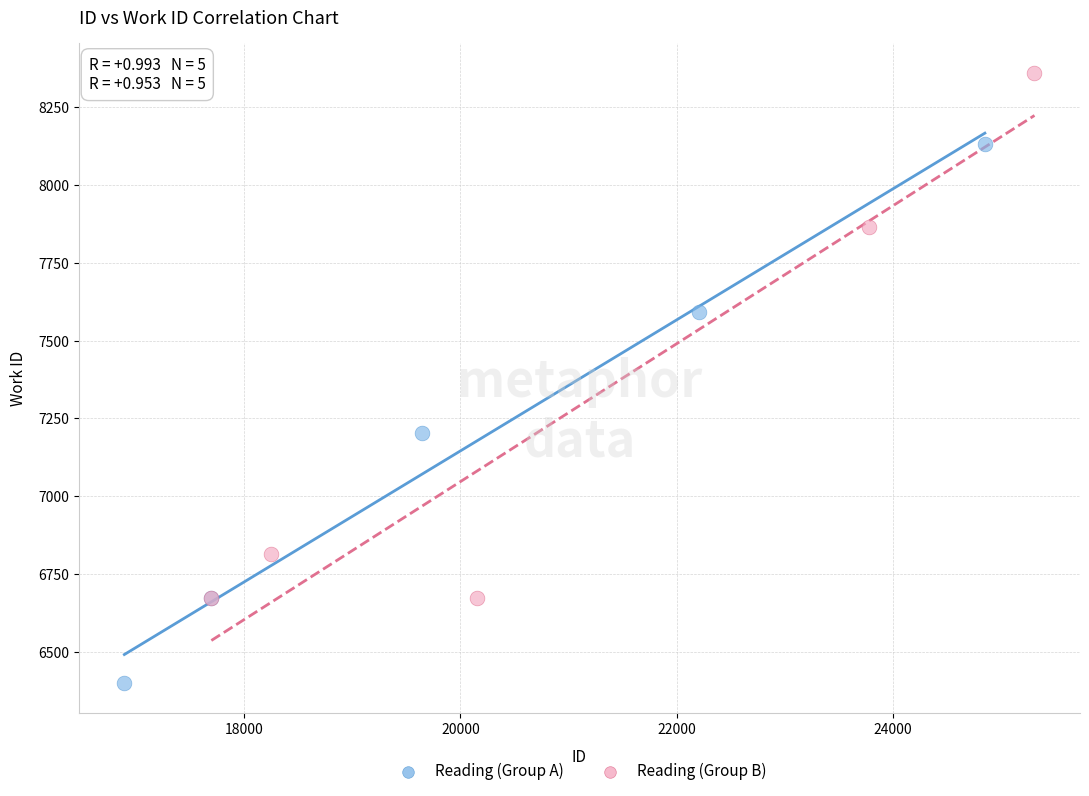

Which series contains the lowest Y value?

Reading (Group A)